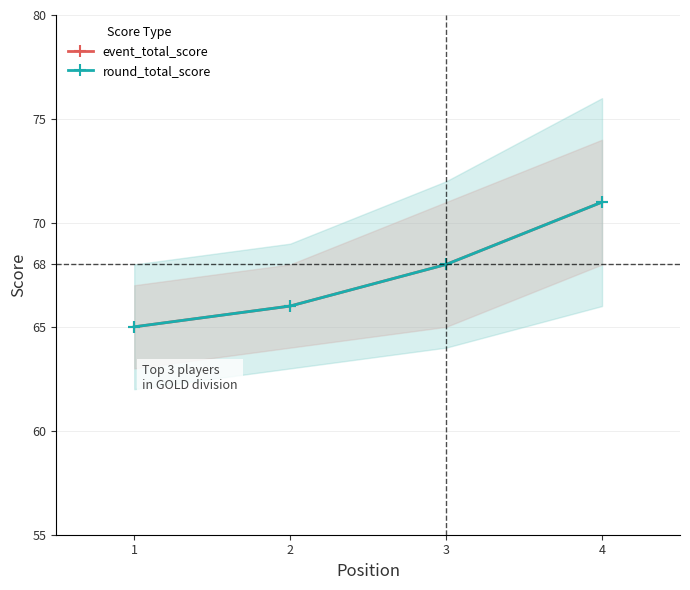

At 1, list the series in order from smallest to largest.

event_total_score, round_total_score